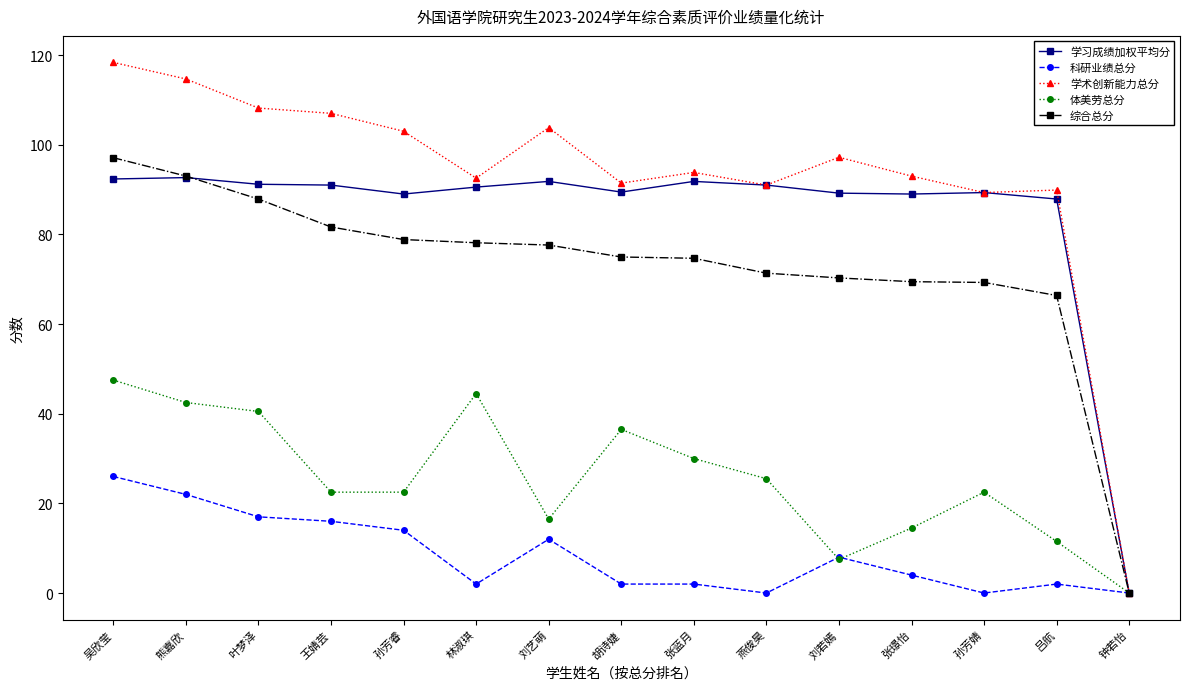

List the series in order of their peak value, highest first.

学术创新能力总分, 综合总分, 学习成绩加权平均分, 体美劳总分, 科研业绩总分